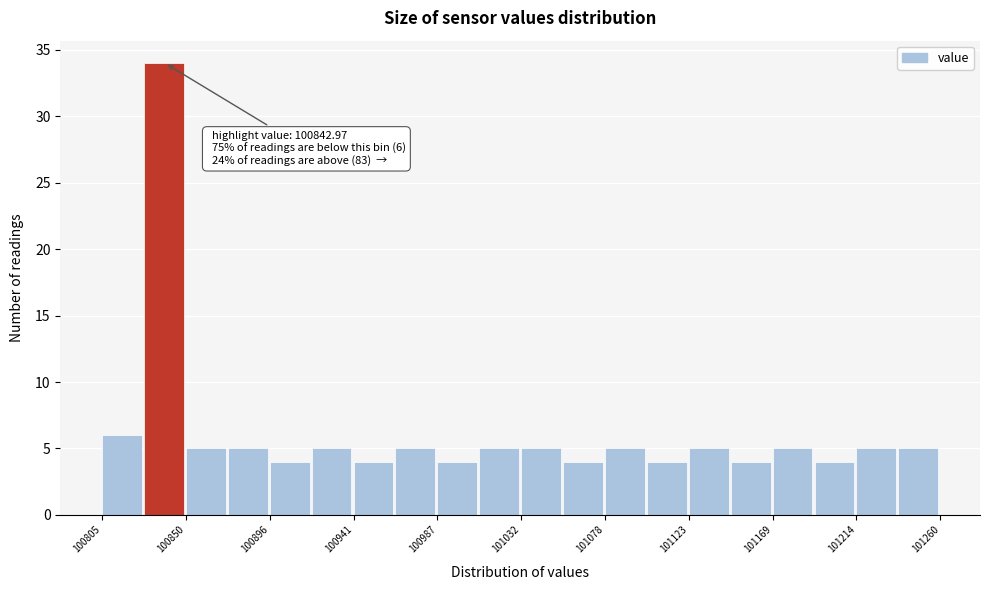

Which range on the x-axis has the tallest bar?

100825 to 100850